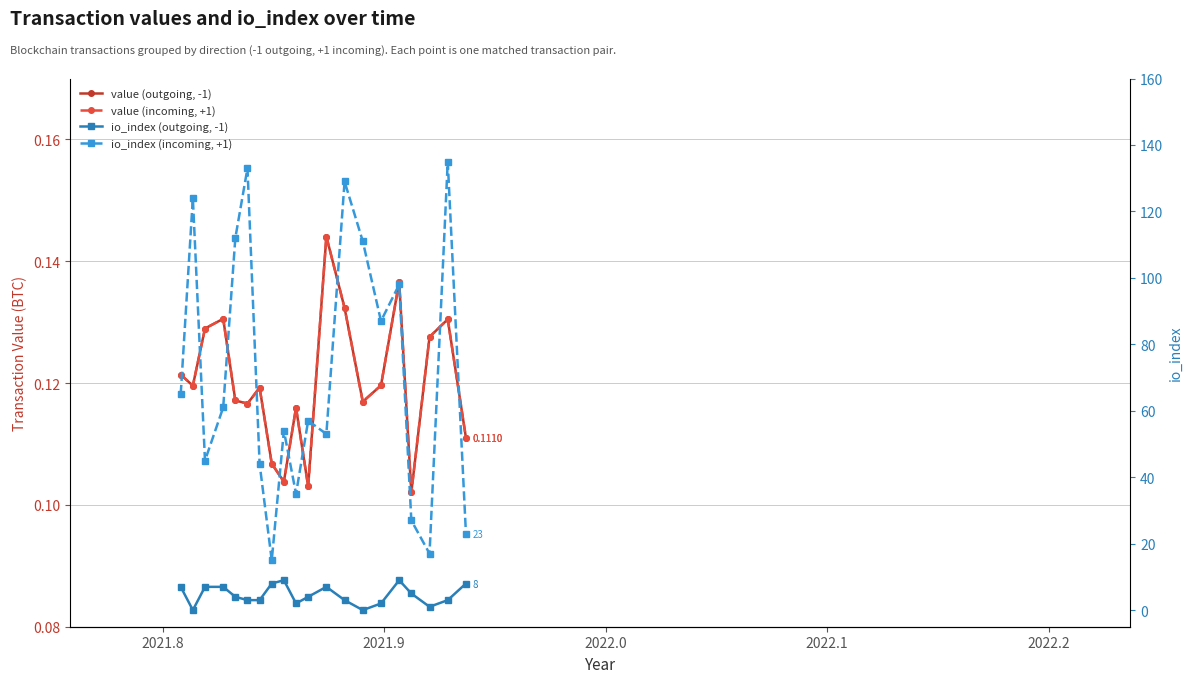

True or false: io_index (outgoing, -1) has more than 2 points higher than both neighbors.

True